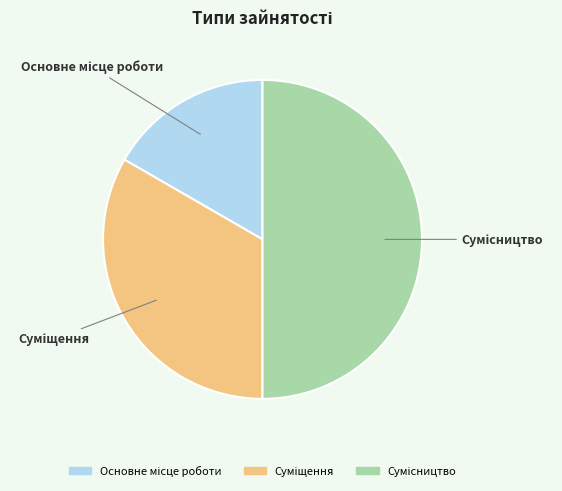

Rank the categories by value from highest to lowest.

Сумісництво, Суміщення, Основне місце роботи